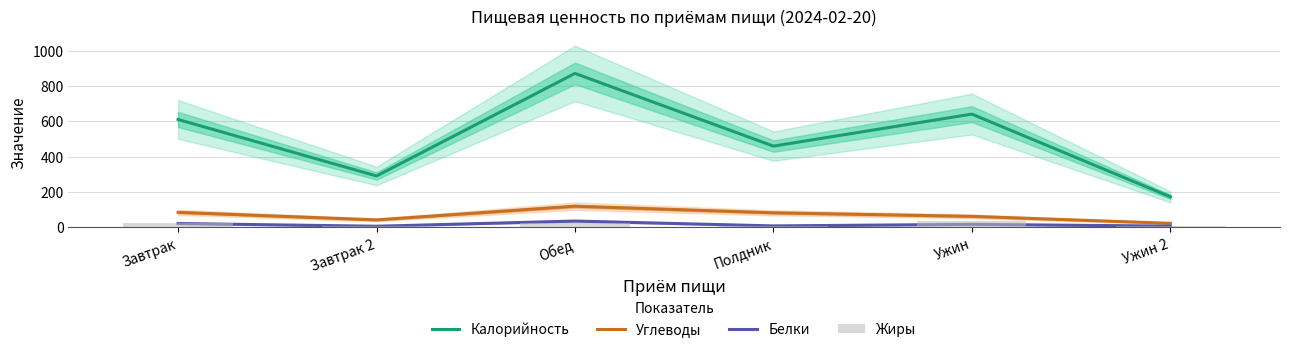

What is the average value of the Жиры series?

18.3